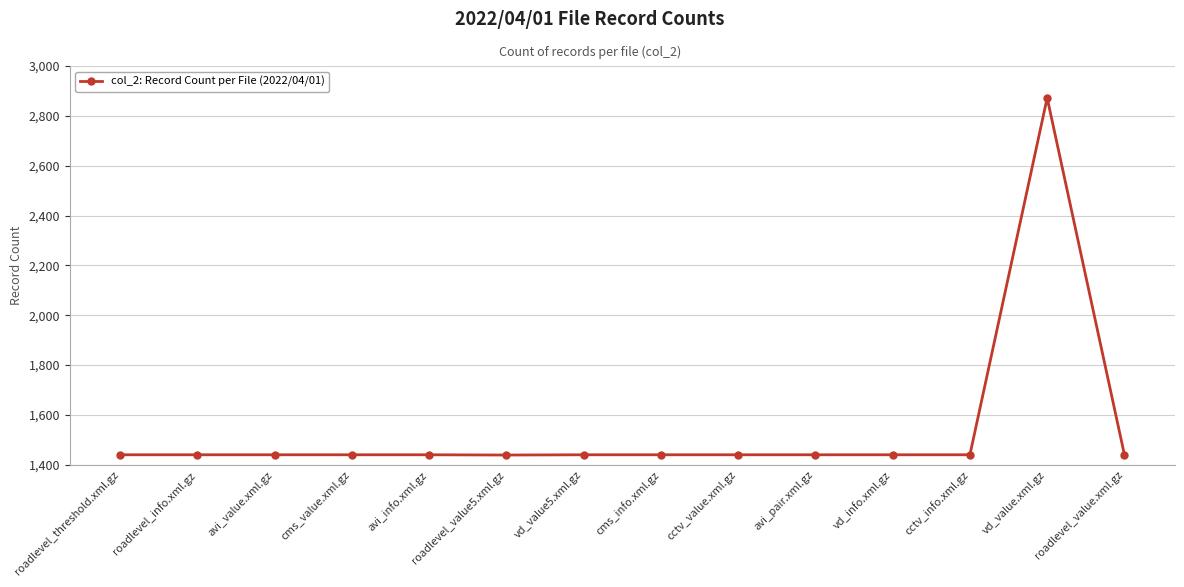

How many lines are shown in the chart?

1